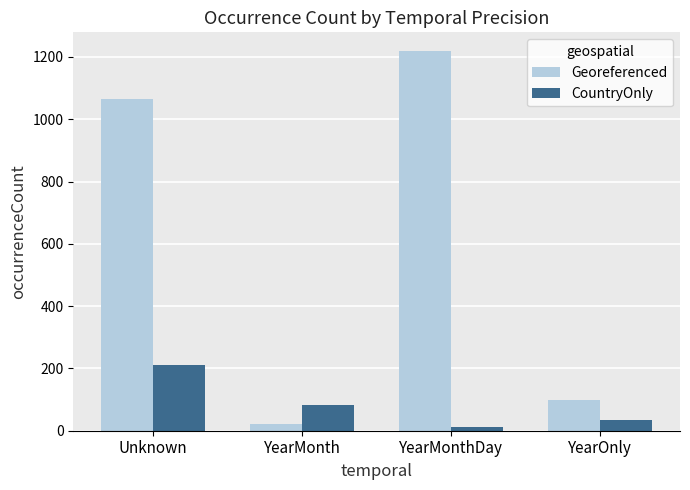

What position from the left is YearMonth?

2